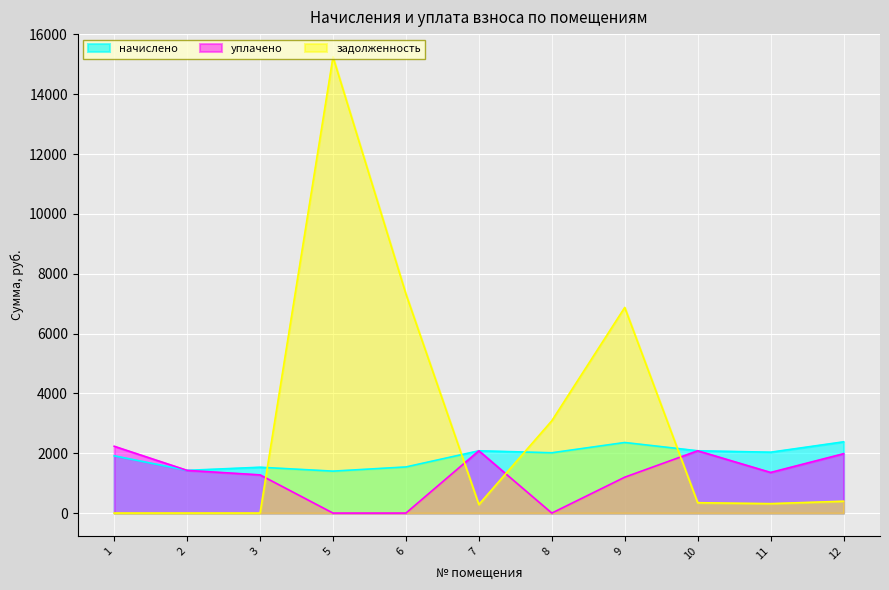

Which series has the largest range (max minus min)?

задолженность